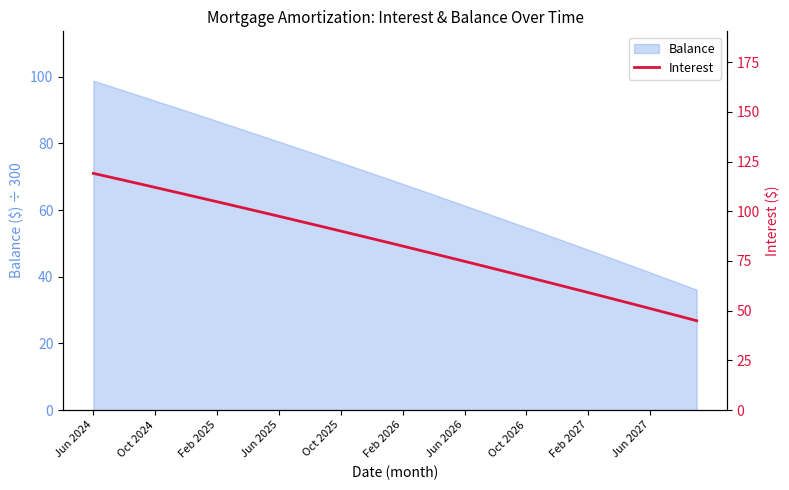

True or false: the data has more than 2 interior local peaks.

False